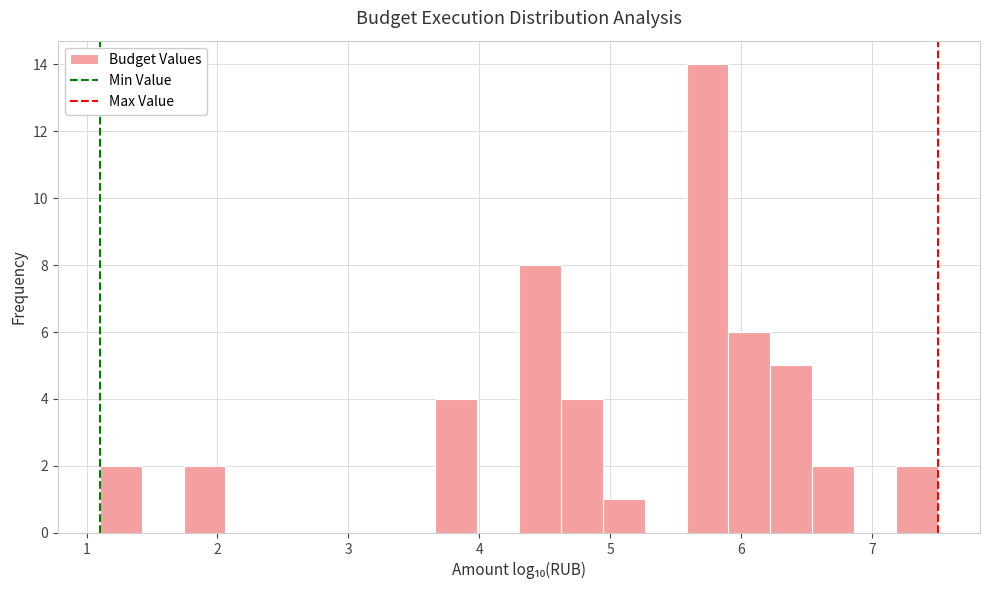

Read against the x-axis, roughly where is the centre of the tallest bar?

5.7